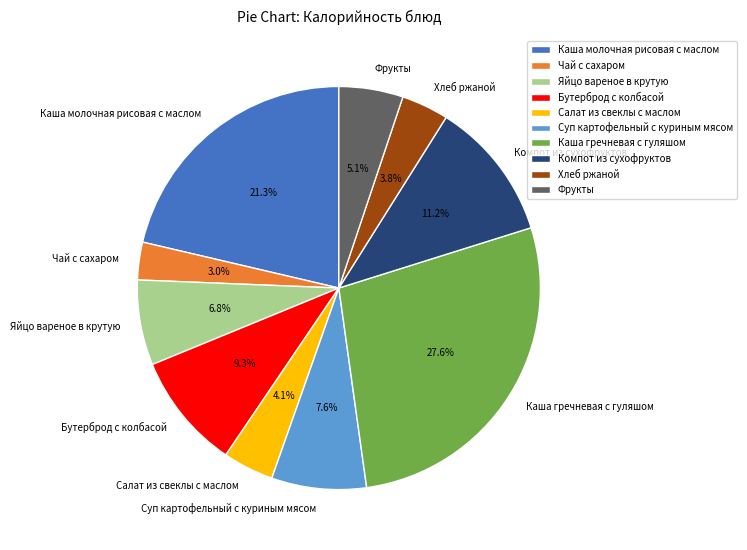

To the nearest percent, what is the difference between the largest and smallest slice percentages?

25%